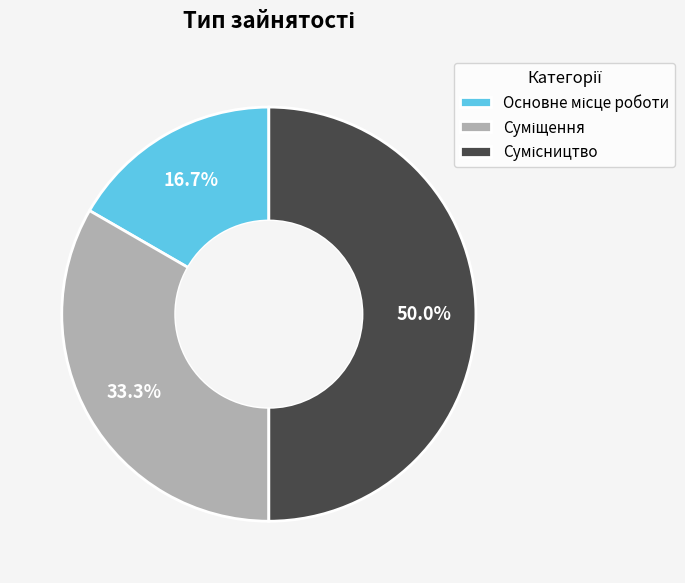

The Основне місце роботи slice represents 28% of the pie. True or false?

False